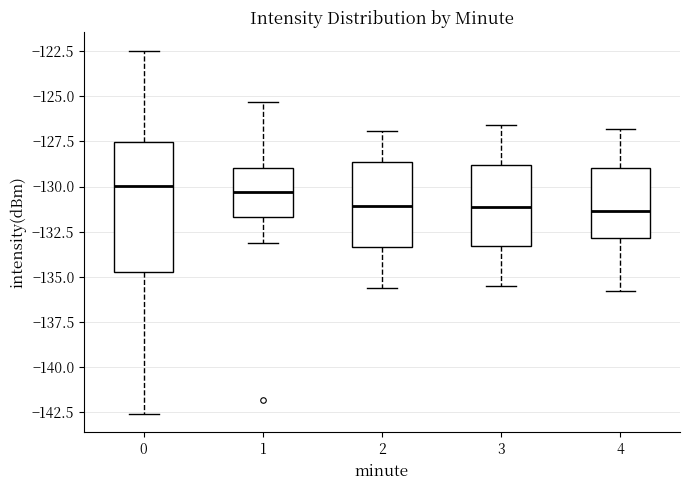

Reading left to right, transcribe this box plot: for each box, give where its median line is, the range the box spans, and where its two whiskers end, as read against the y-axis. The values are not printed on the chart, so give them approximately, as read against the axis.

0: median -130.0, box -134.5 to -127.5, whiskers -142.5 to -122.5
1: median -130.5, box -131.5 to -129.0, whiskers -133.0 to -125.5
2: median -131.0, box -133.5 to -128.5, whiskers -135.5 to -127.0
3: median -131.0, box -133.5 to -129.0, whiskers -135.5 to -126.5
4: median -131.5, box -133.0 to -129.0, whiskers -136.0 to -127.0